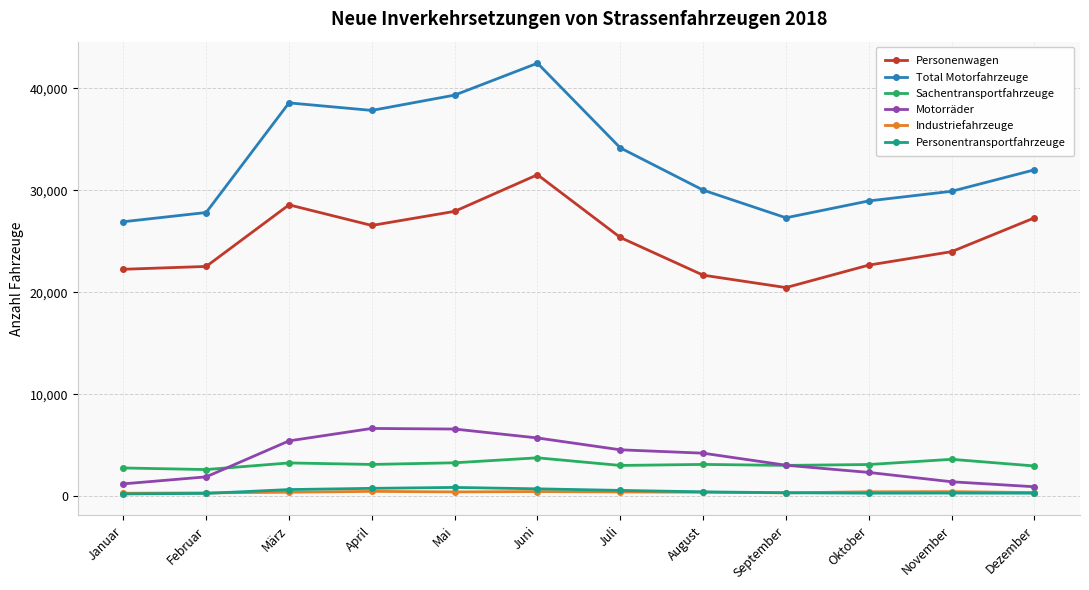

Which label corresponds to the largest value in the chart?

Juni